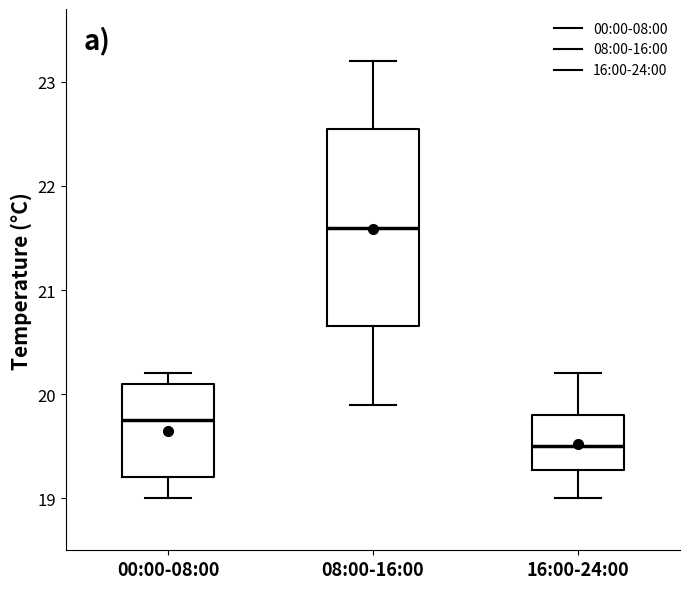

Reading left to right, read every box against the y-axis: the position of its median line, the range the box covers, and the ends of its whiskers. The values are not printed on the chart, so give them approximately, as read against the axis.

00:00-08:00: median 19.8, box 19.2 to 20.1, whiskers 19.0 to 20.2
08:00-16:00: median 21.6, box 20.7 to 22.6, whiskers 19.9 to 23.2
16:00-24:00: median 19.5, box 19.3 to 19.8, whiskers 19.0 to 20.2